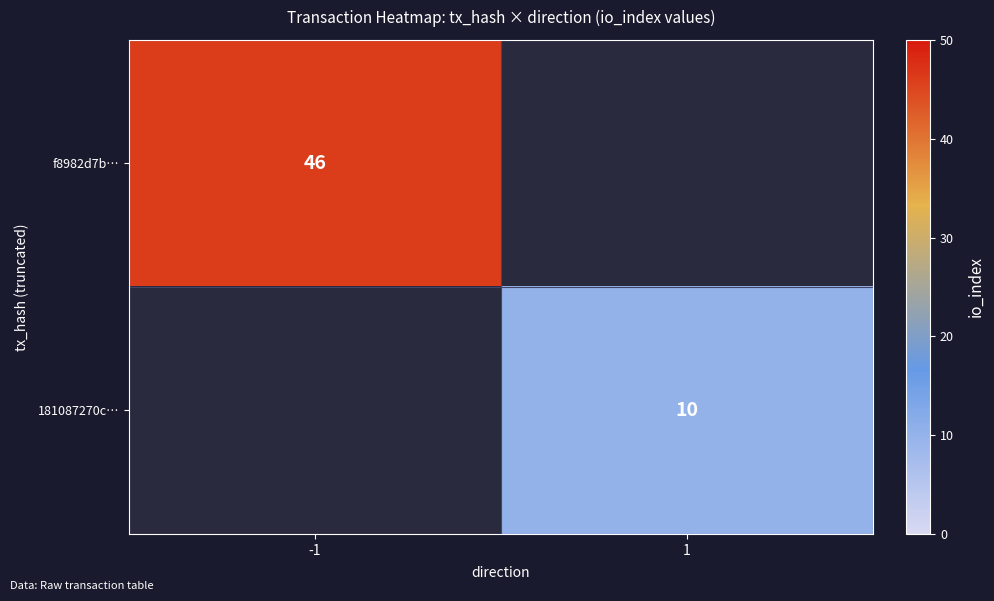

The value of 181087270c… at 1 is 10. True or false?

True